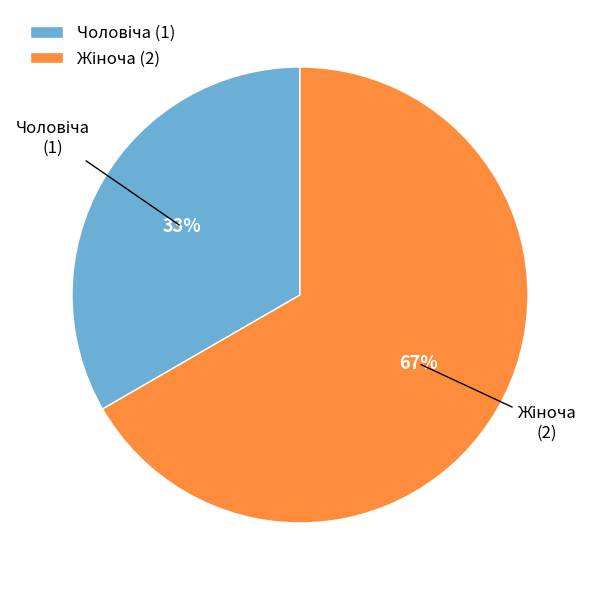

To the nearest percent, what is the average slice percentage?

50%